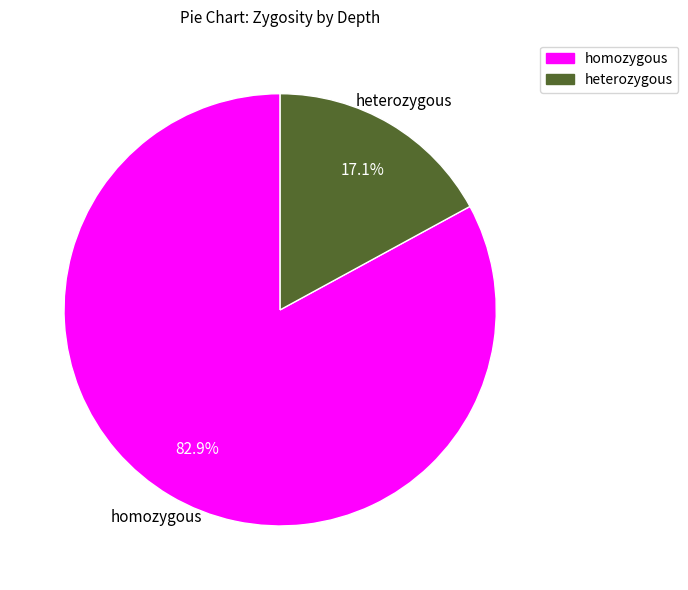

Is there any slice that represents more than half of the pie?

Yes